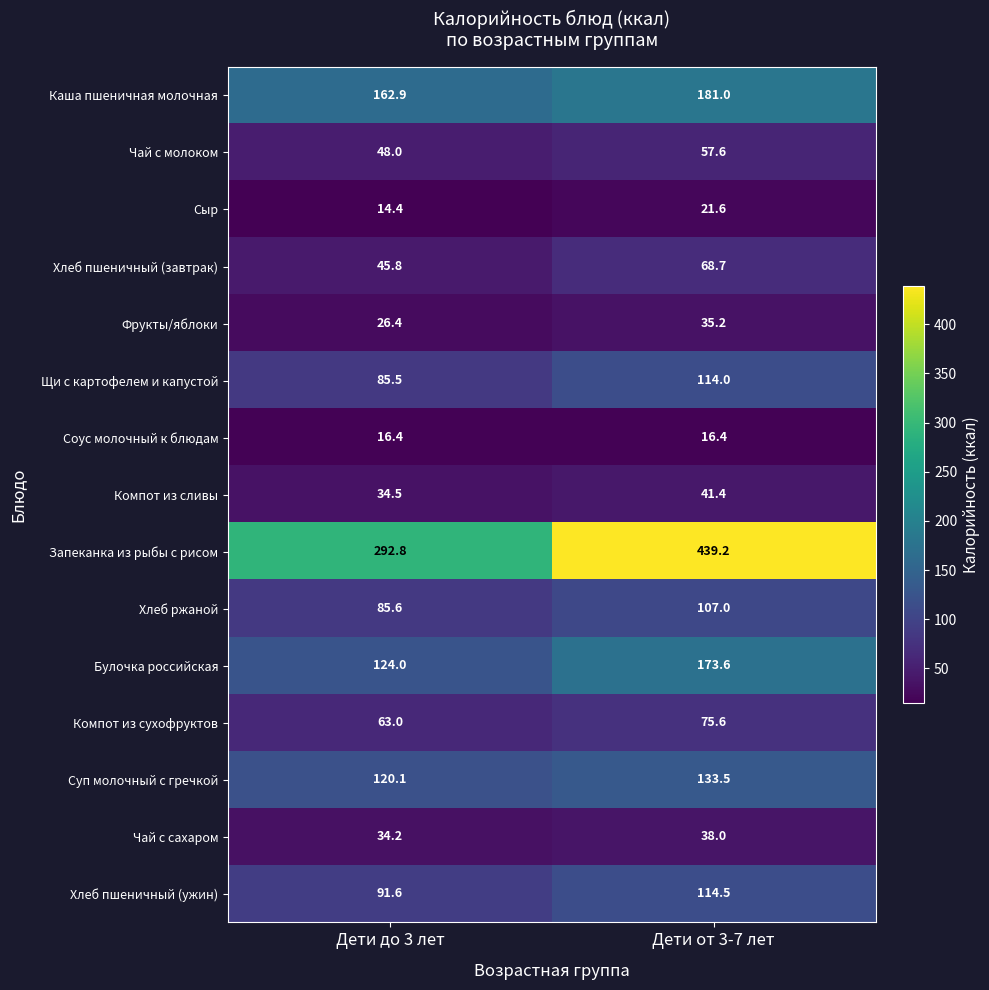

What is the sum of all Суп молочный с гречкой values?

253.6